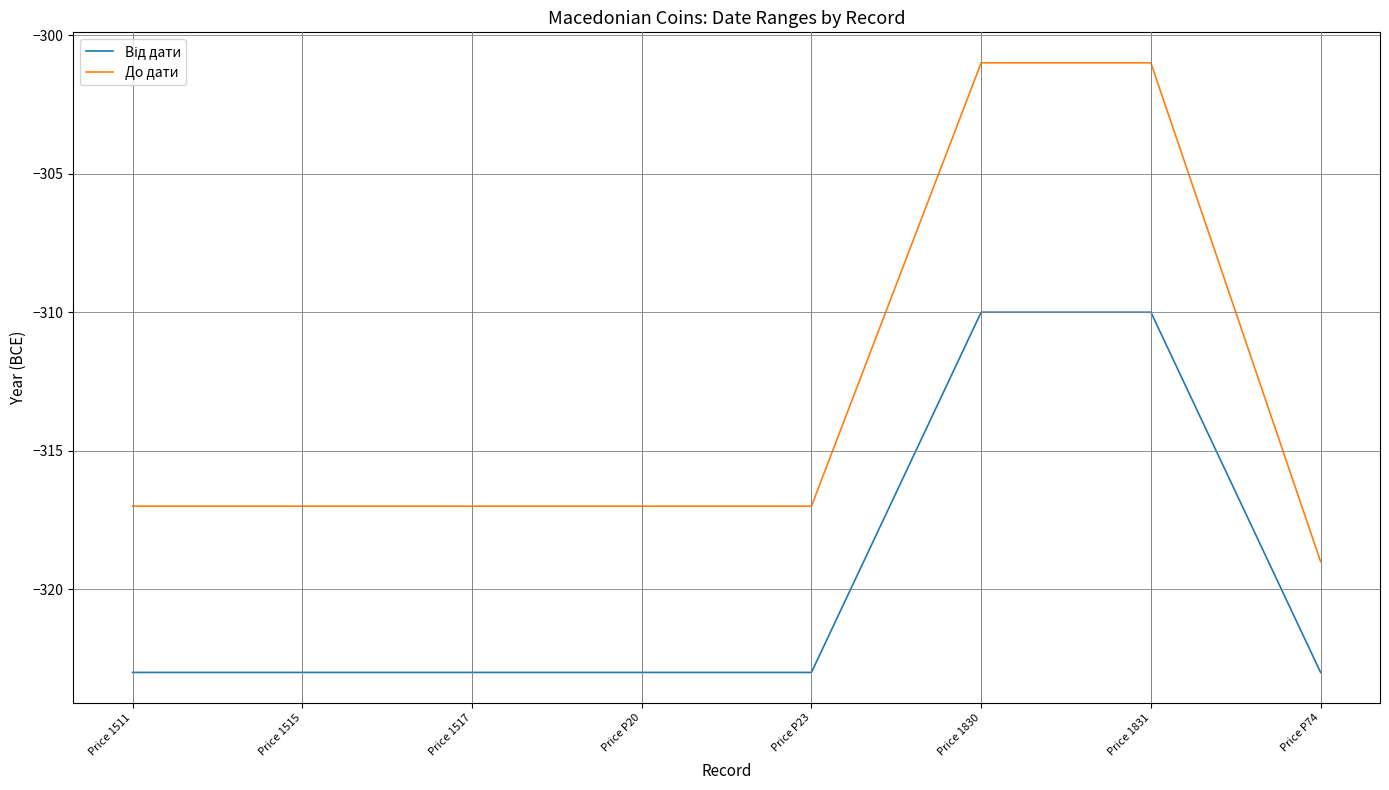

What is the maximum value shown in the chart?

-301